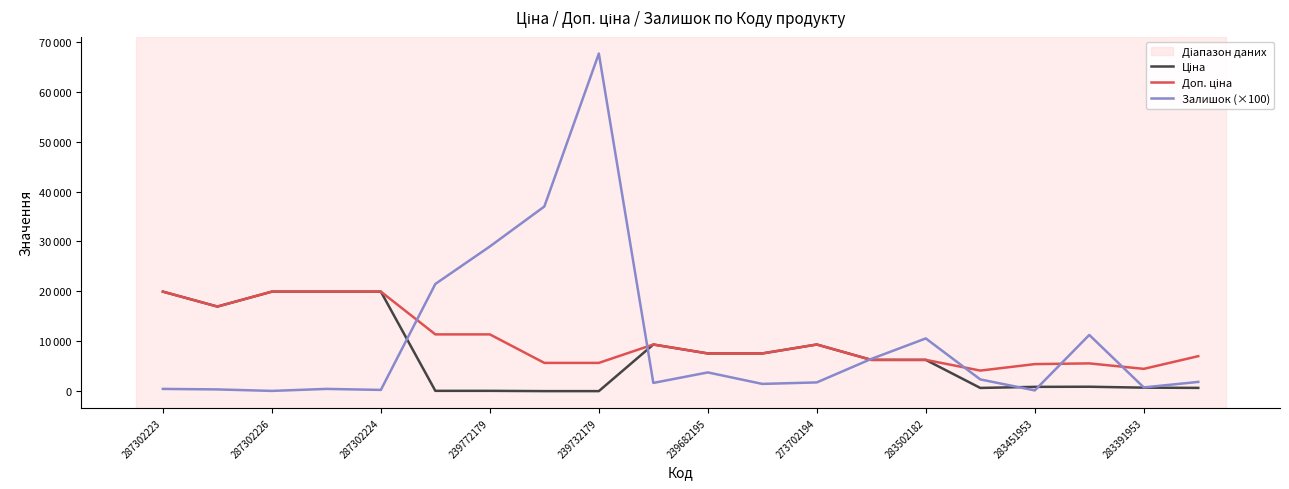

True or false: Доп. ціна and Ціна intersect in this chart.

False